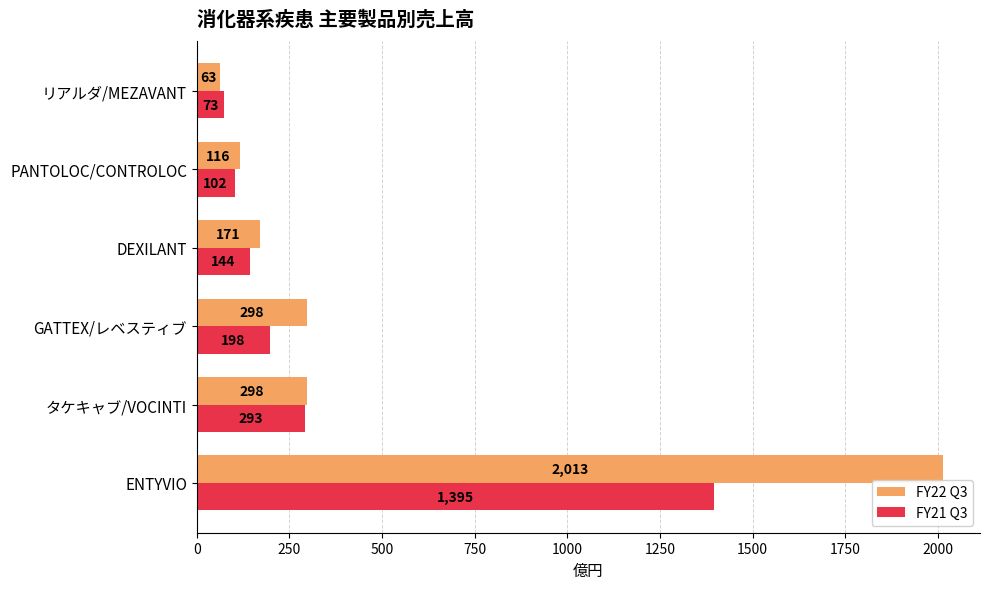

Is the value of FY22 Q3 at タケキャブ/VOCINTI greater than the value of FY21 Q3 at ENTYVIO?

No